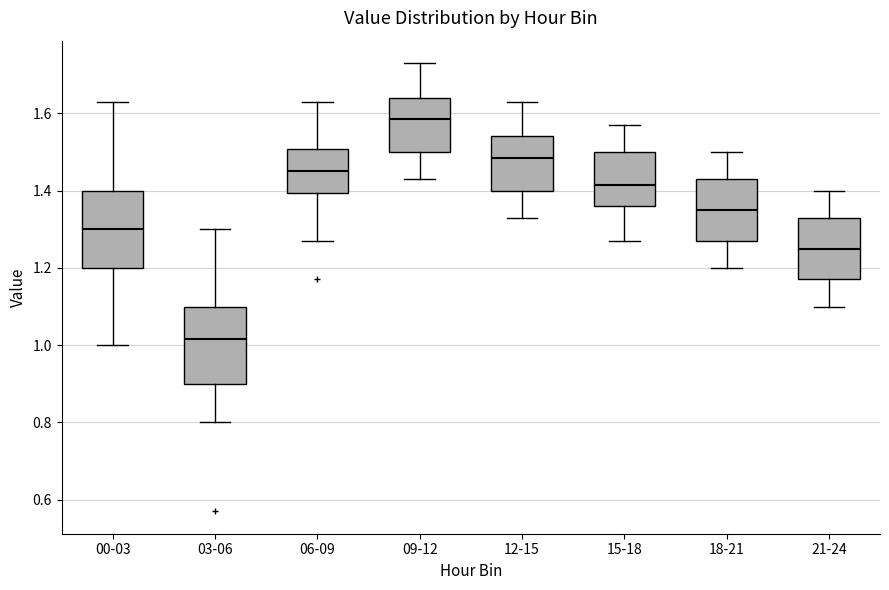

Which box has the highest median line?

09-12